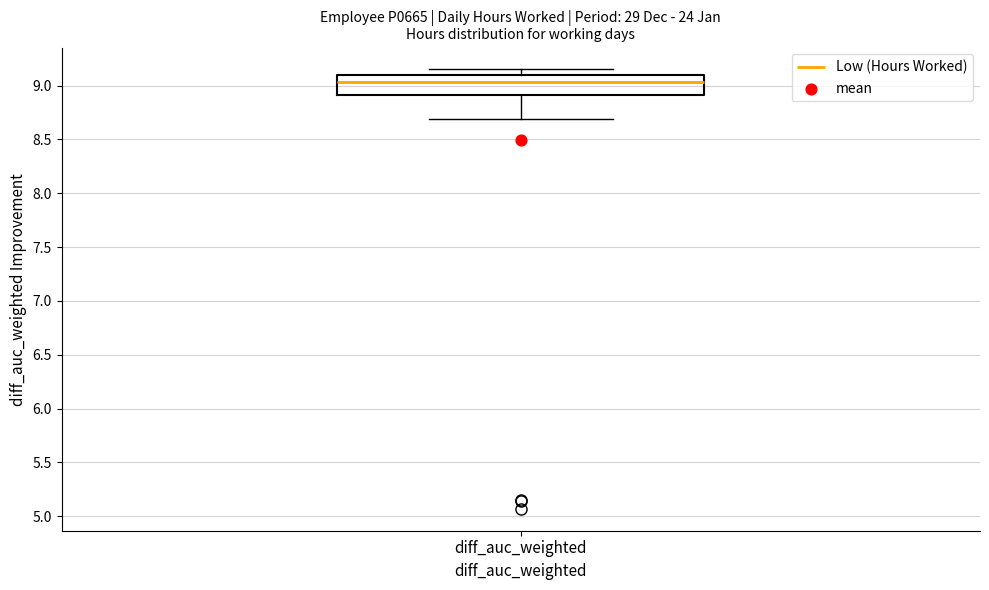

Transcribe this box plot: give where the median line is, the range the box spans, and where the two whiskers end, as read against the y-axis. The values are not printed on the chart, so give them approximately, as read against the axis.

median 9.05, box 8.90 to 9.10, whiskers 8.70 to 9.15